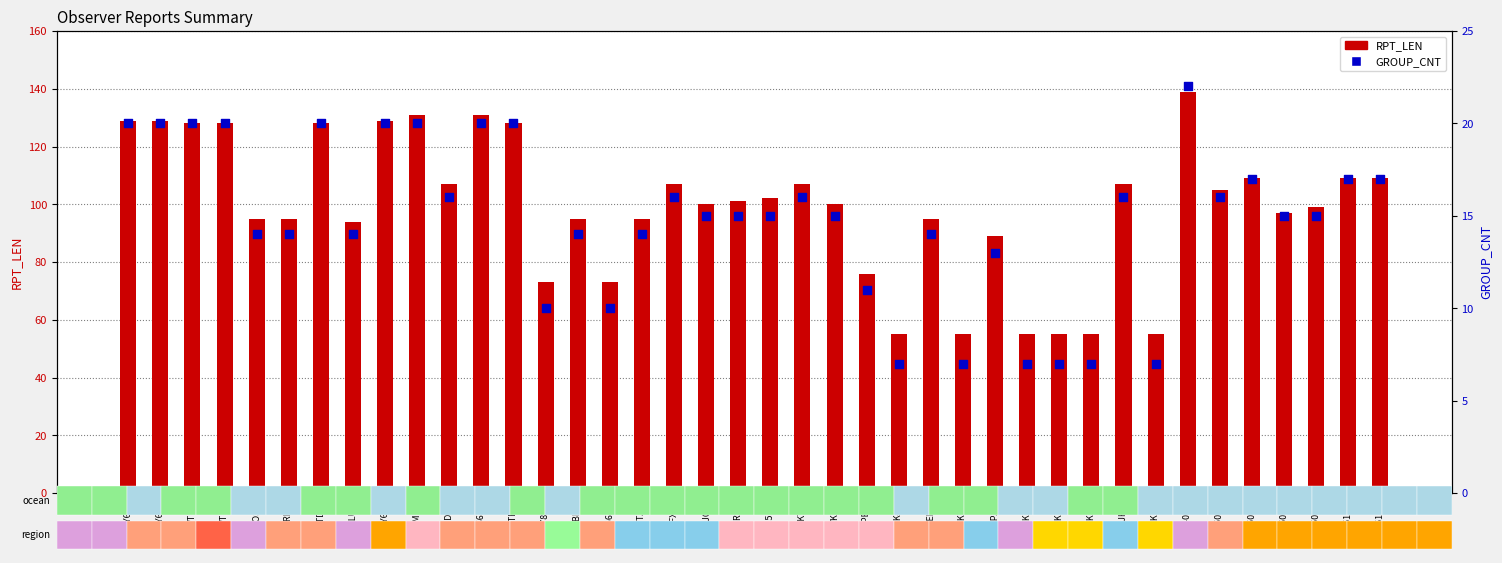

Which series has the largest total across all categories?

RPT_LEN